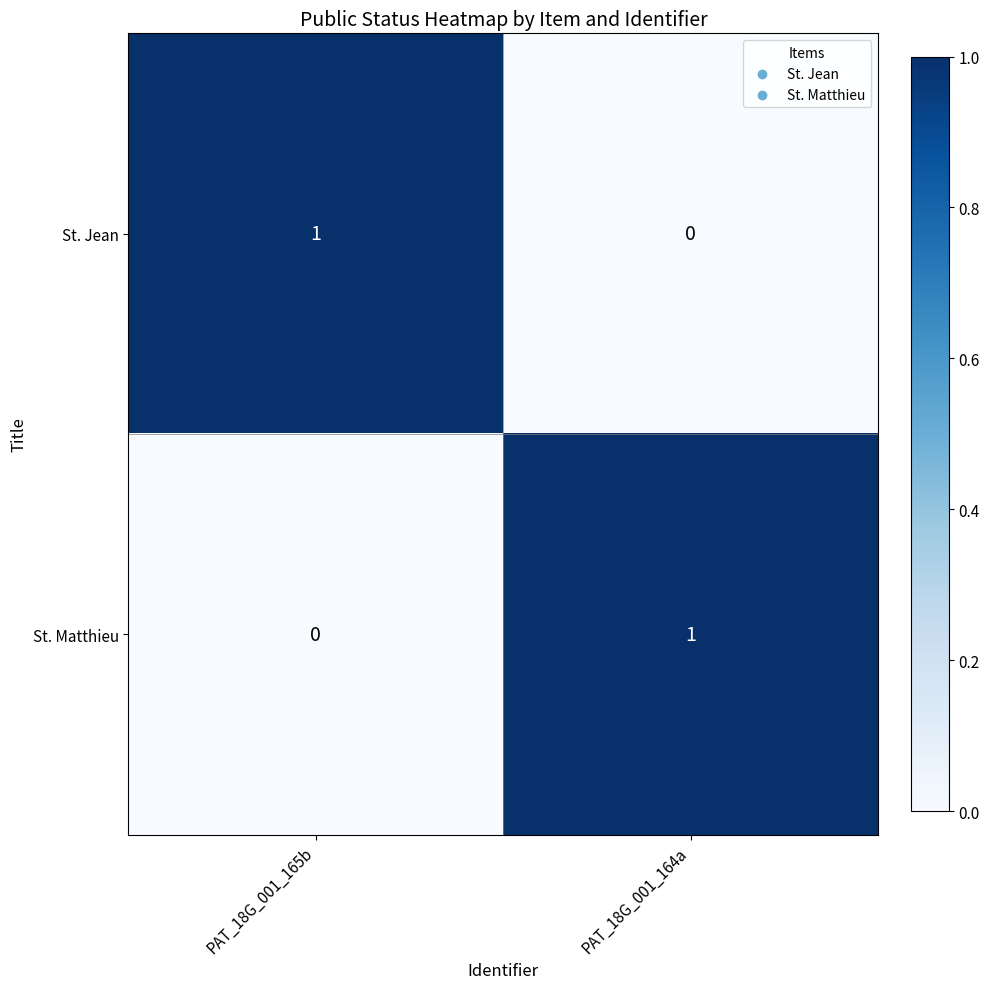

Reading right to left, extract all data points from this chart.

St. Jean: PAT_18G_001_164a=0	PAT_18G_001_165b=1
St. Matthieu: PAT_18G_001_164a=1	PAT_18G_001_165b=0